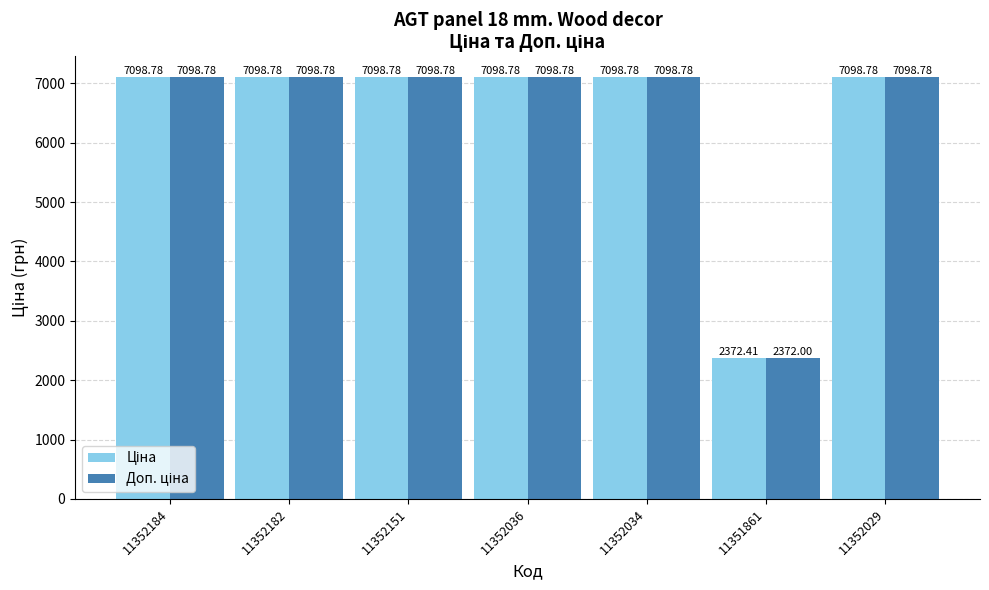

What is the label of the 6th bar from the right?

11352182